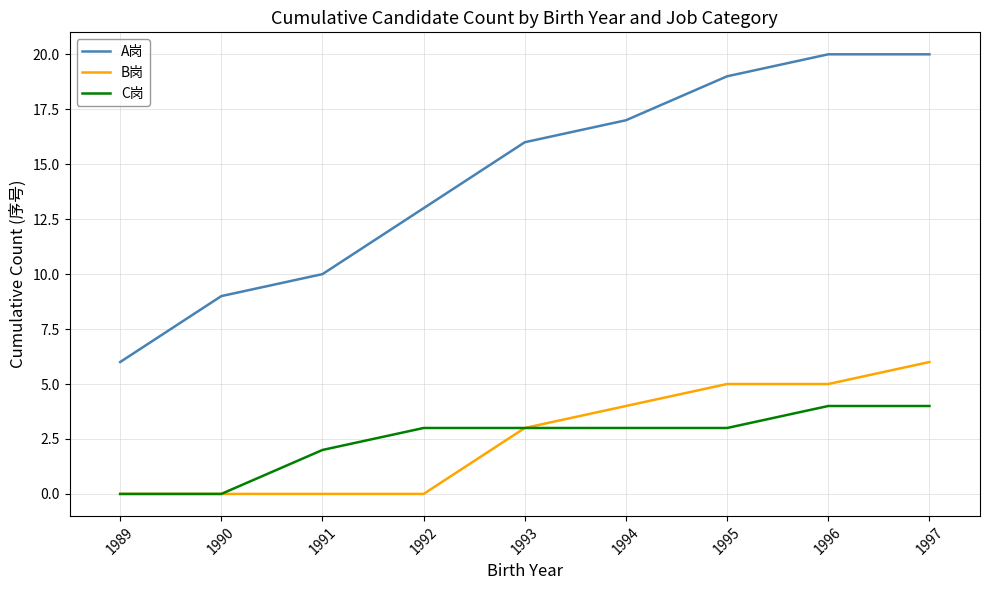

How many values in the A岗 series are below 16?

4